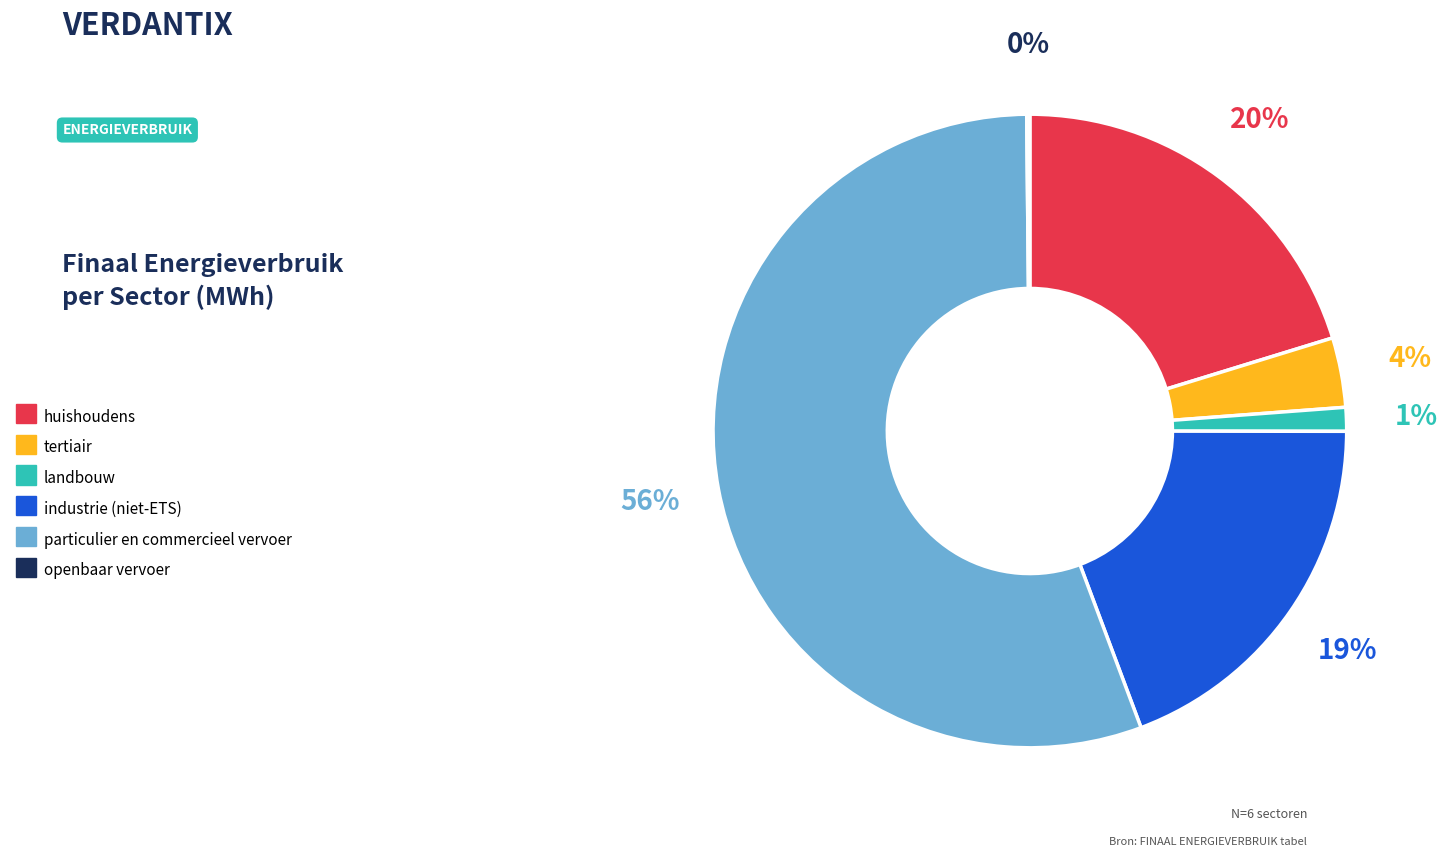

Between landbouw and particulier en commercieel vervoer, which is larger?

particulier en commercieel vervoer